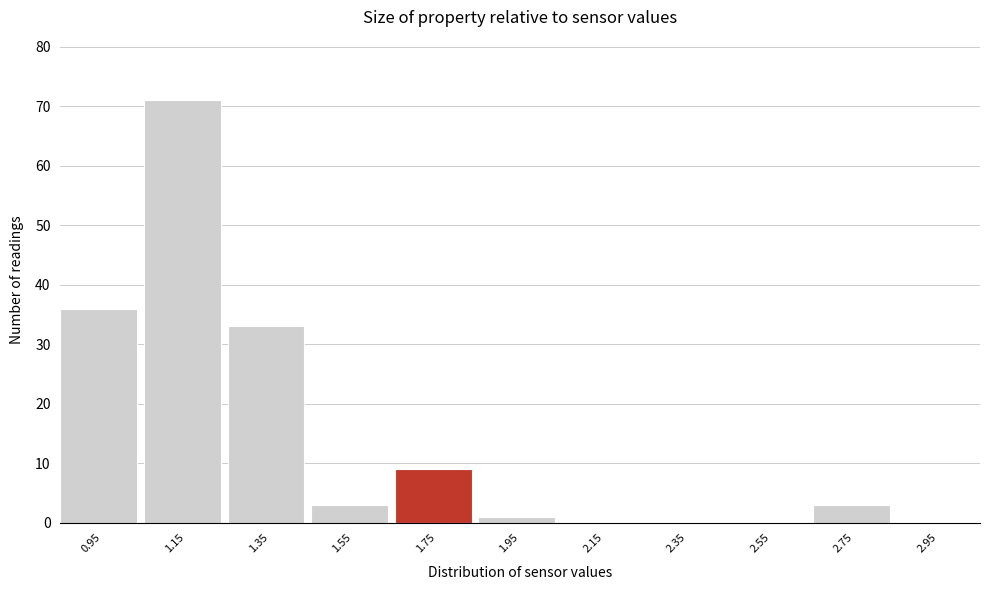

Reading left to right, what are all the values shown in this chart?

0.95=36	1.15=71	1.35=33	1.55=3	1.75=9	1.95=1	2.15=0	2.35=0	2.55=0	2.75=3	2.95=0